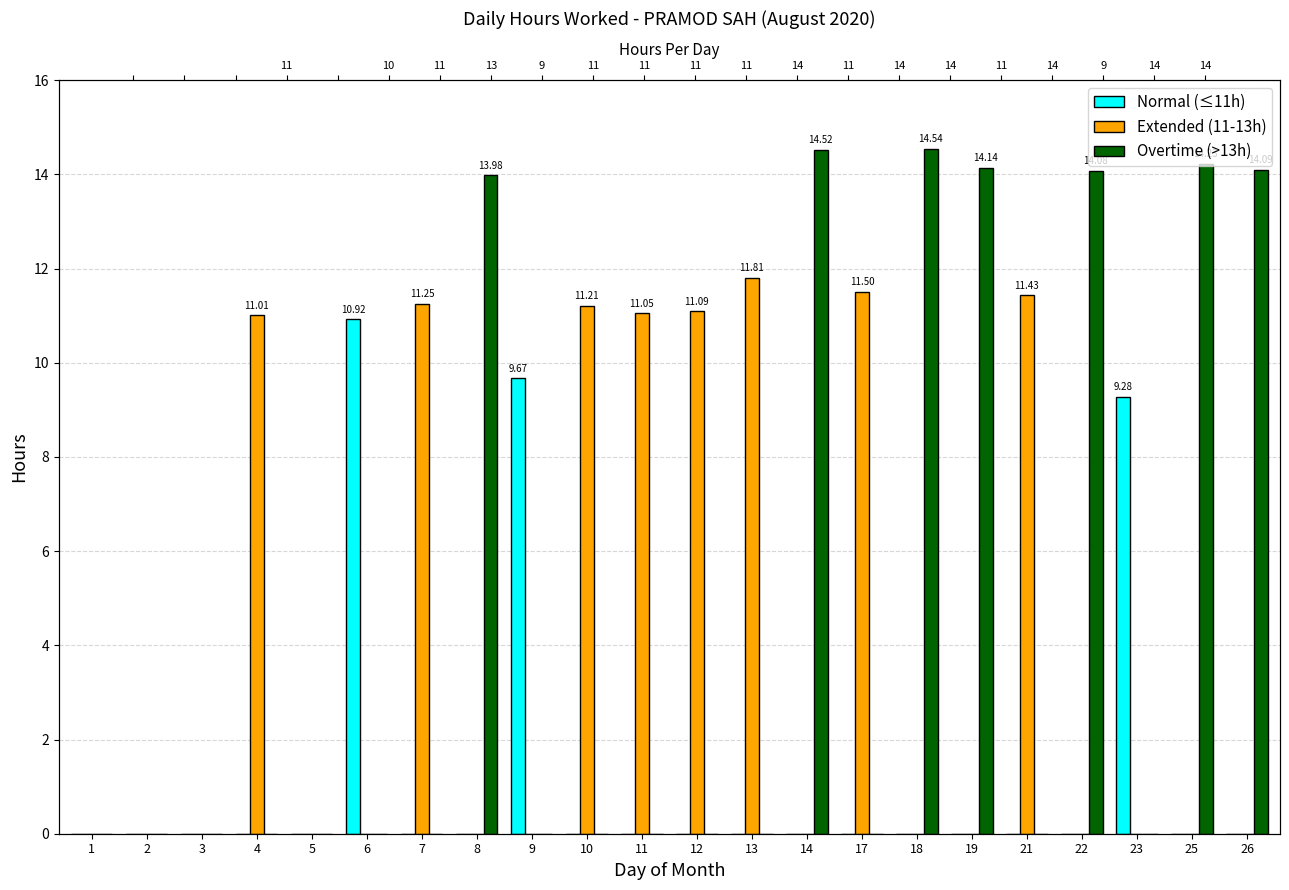

What is the difference between the Extended (11-13h) values at 11 and 13?

0.8